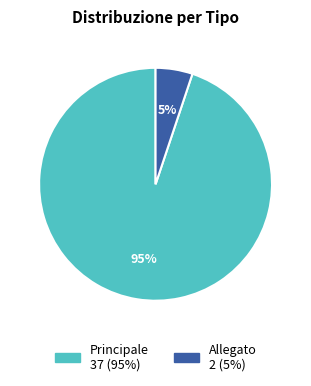

Rank the categories by value from highest to lowest.

Principale, Allegato